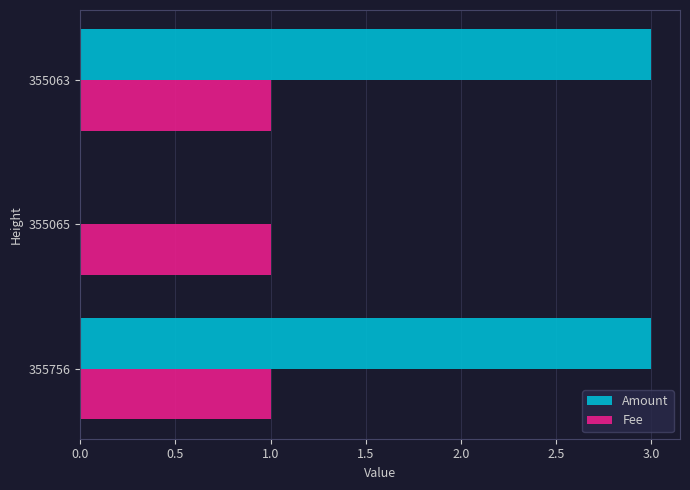

Is the value of Fee at 355063 greater than the value of Amount at 355065?

Yes